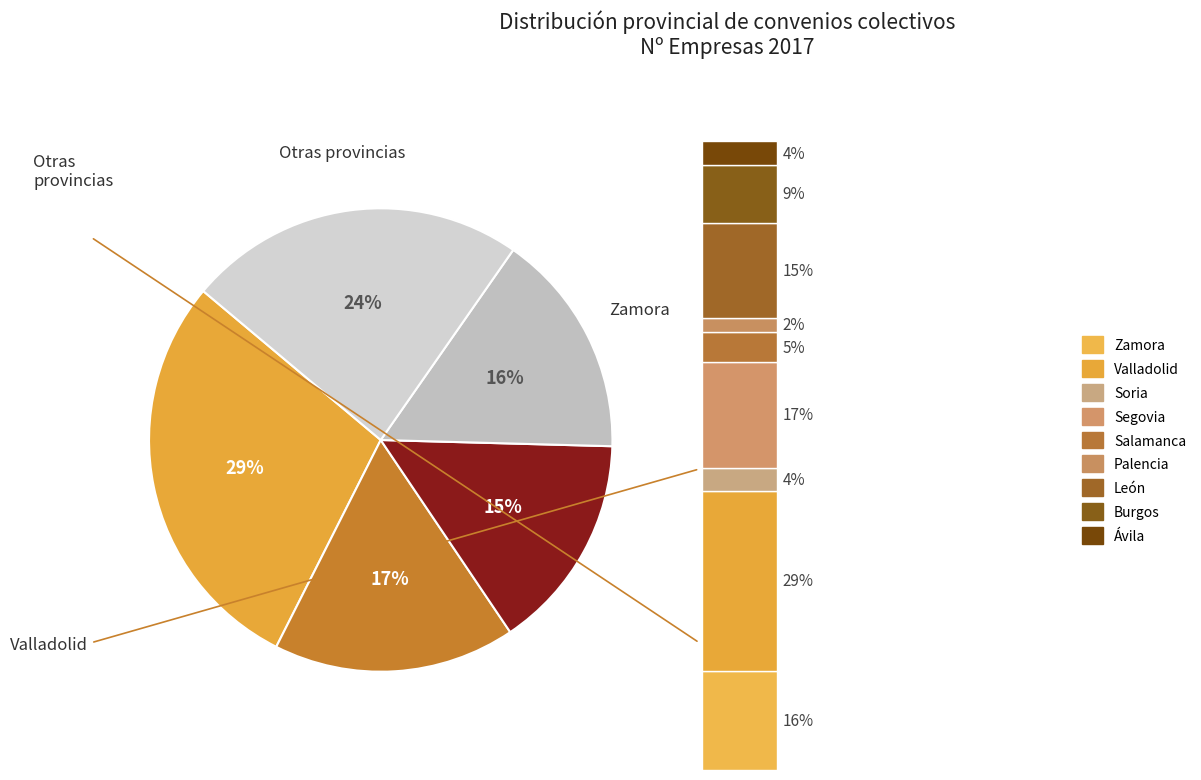

Is it true that Valladolid is 29% of the pie?

True